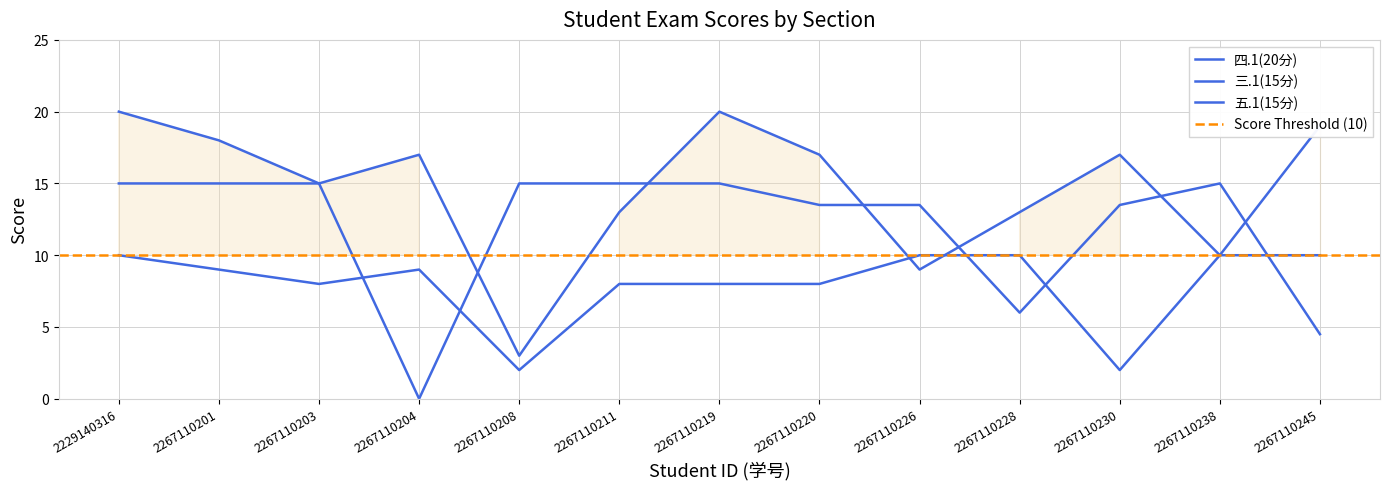

In 五.1(15分), how many points are higher than both neighbors (excluding endpoints)?

1